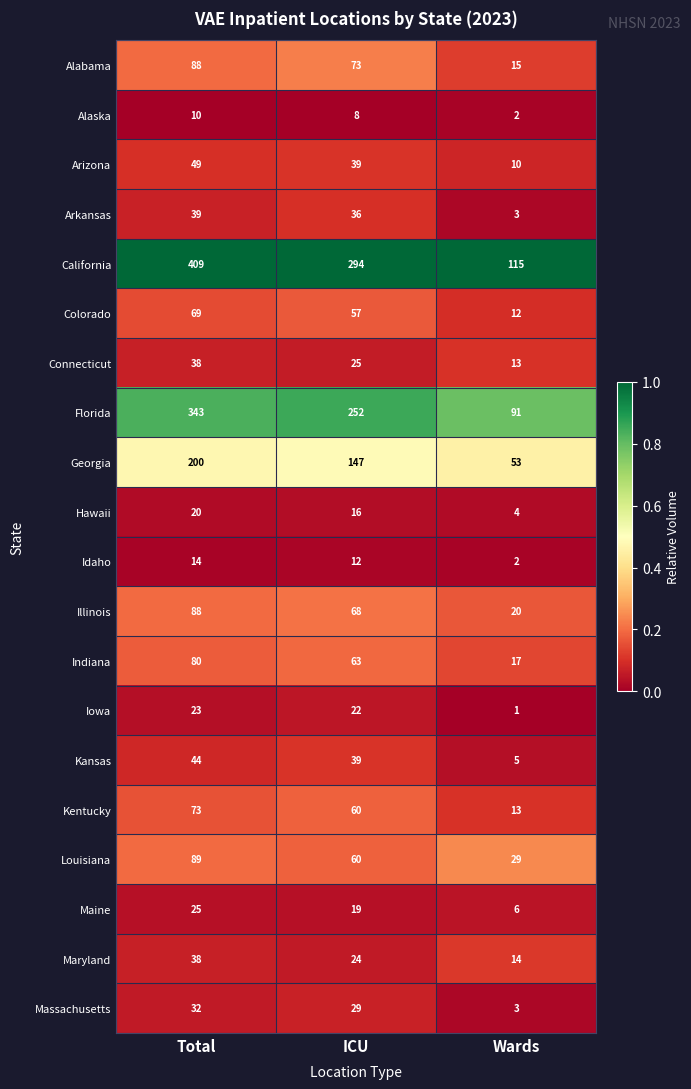

What is the maximum value shown in the chart?

409